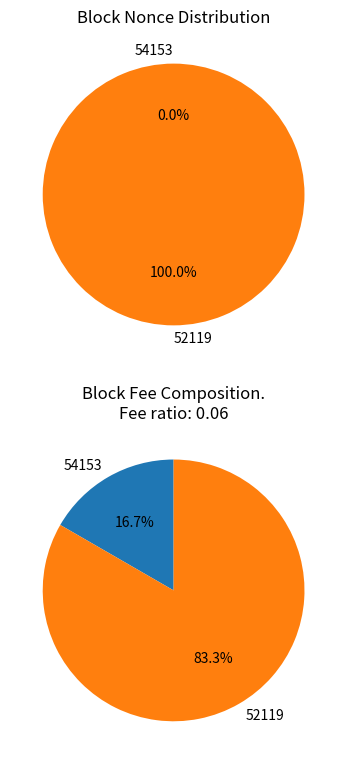

True or false: 54153 accounts for 11% of the total.

False